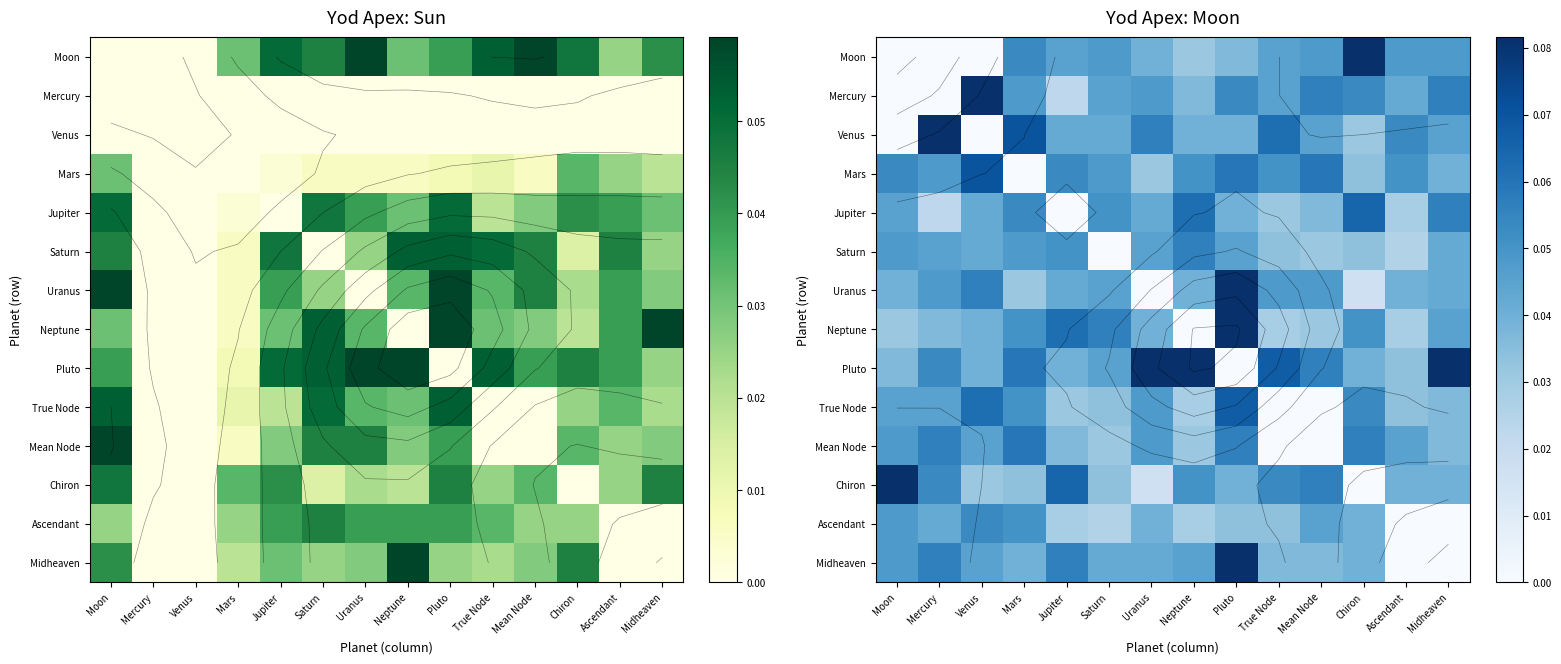

Count the Mars values in the range 0 to 1.

14